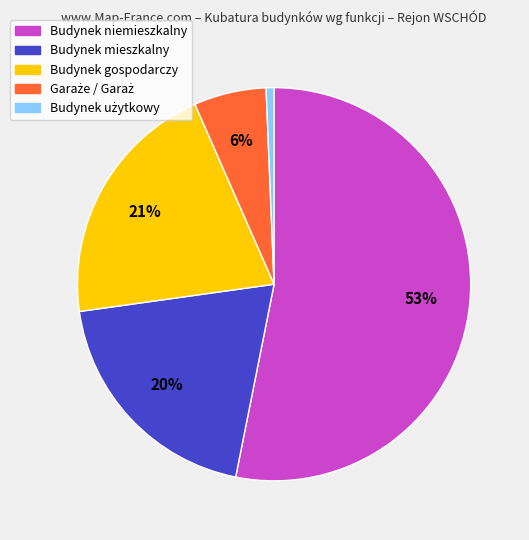

To the nearest percent, what is the average slice percentage?

20%